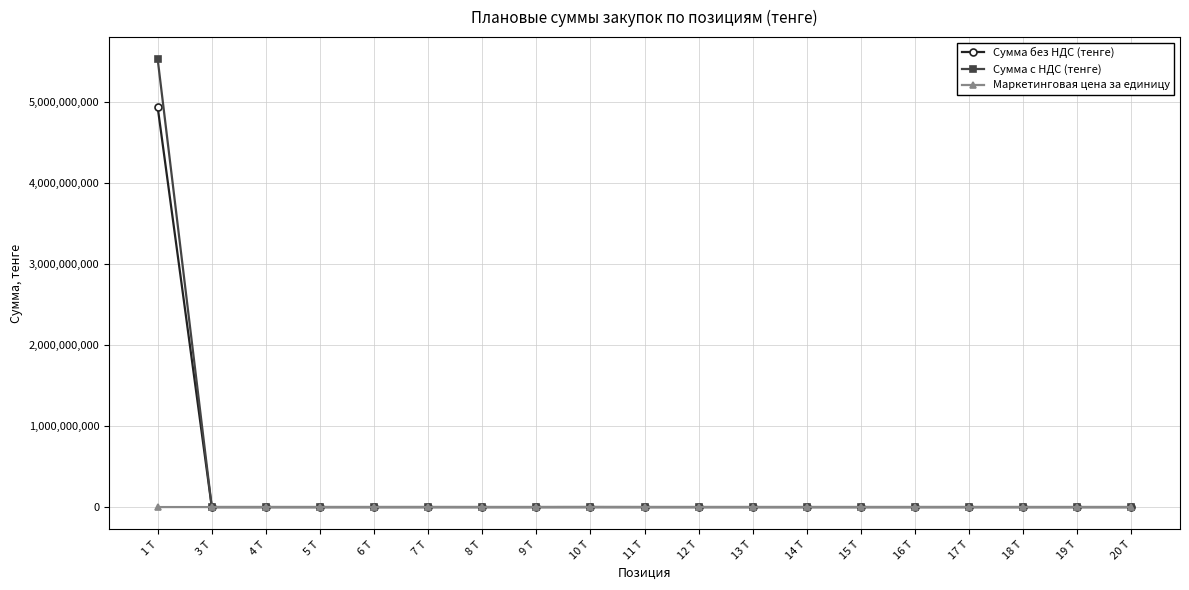

What is the total value across all series at 5 Т?

5698.5